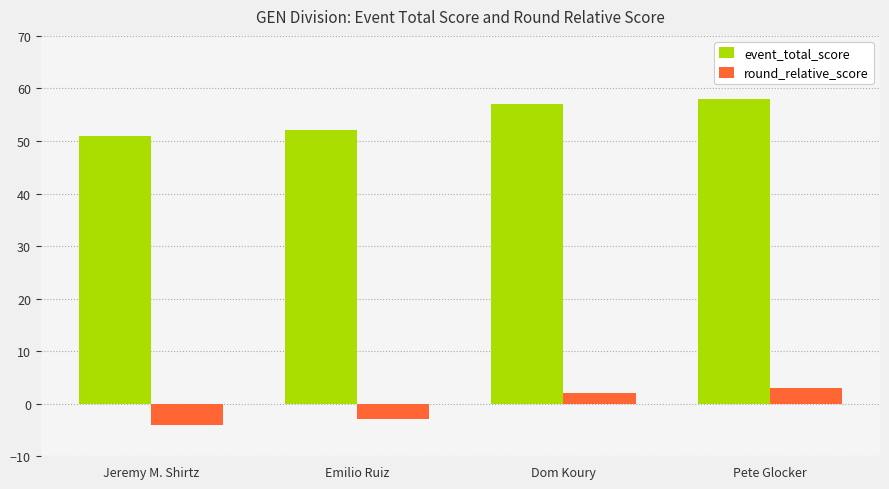

What is the spread (max minus min) of values at Pete Glocker?

55